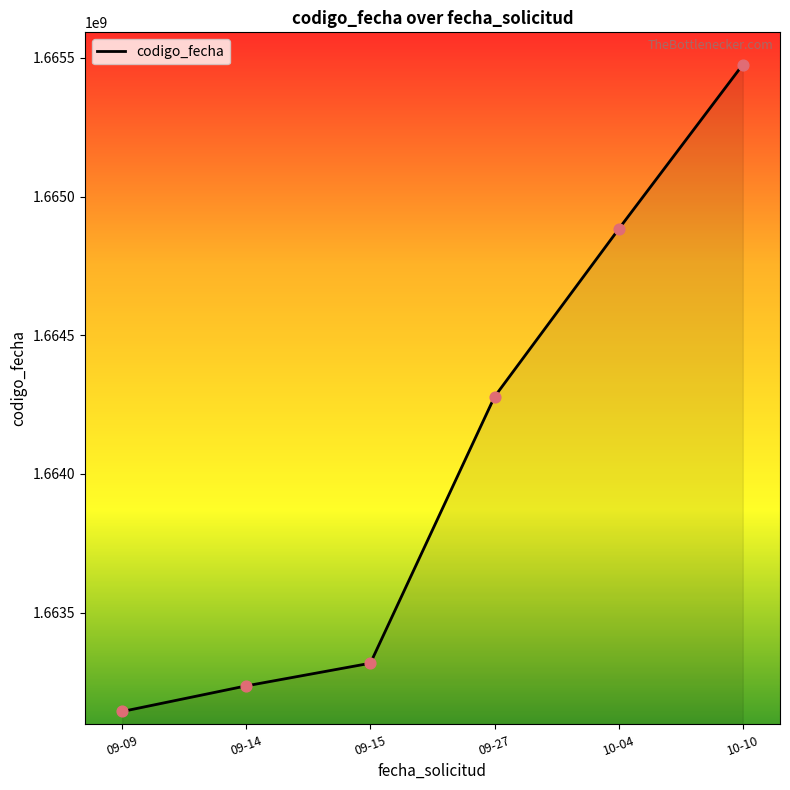

Approximately how many times larger is the value at 10-04 compared to 09-14?

1.0